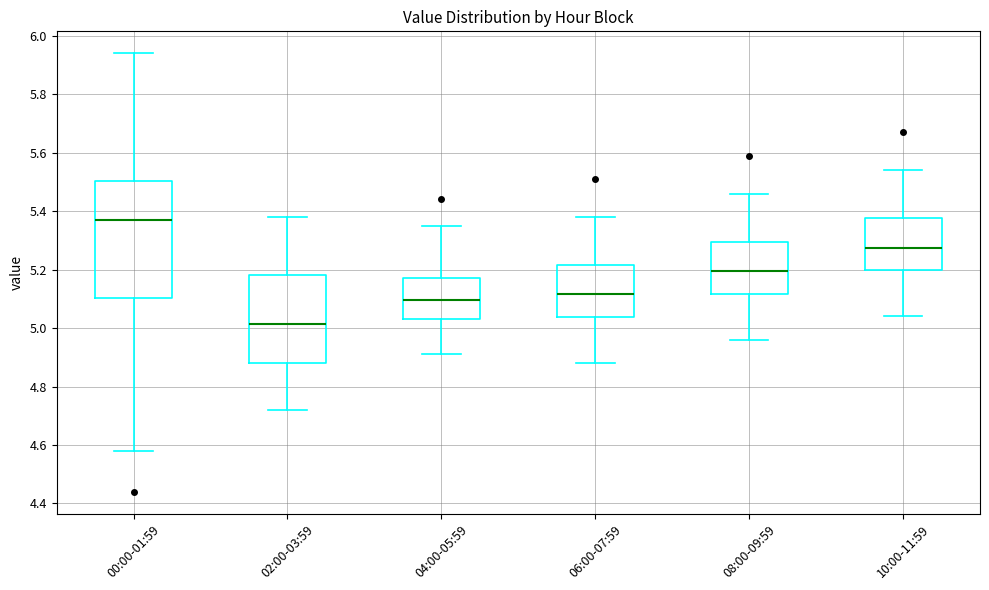

Comparing the boxes themselves (not the whiskers), which one is the tallest?

00:00-01:59